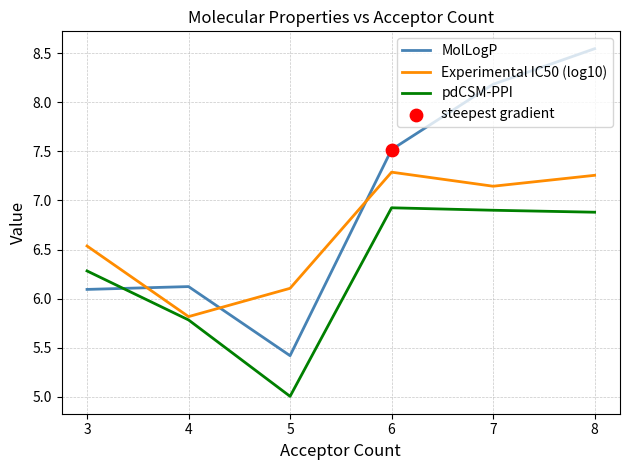

Where do pdCSM-PPI and MolLogP first cross each other?

3 and 4